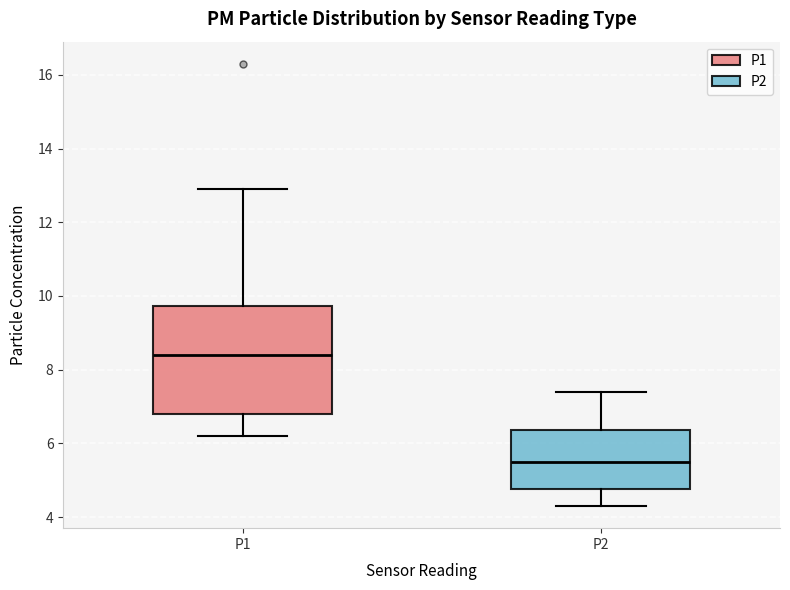

Reading left to right, transcribe this box plot: for each box, give where its median line is, the range the box spans, and where its two whiskers end, as read against the y-axis. The values are not printed on the chart, so give them approximately, as read against the axis.

P1: median 8.4, box 6.8 to 9.8, whiskers 6.2 to 13.0
P2: median 5.6, box 4.8 to 6.4, whiskers 4.4 to 7.4